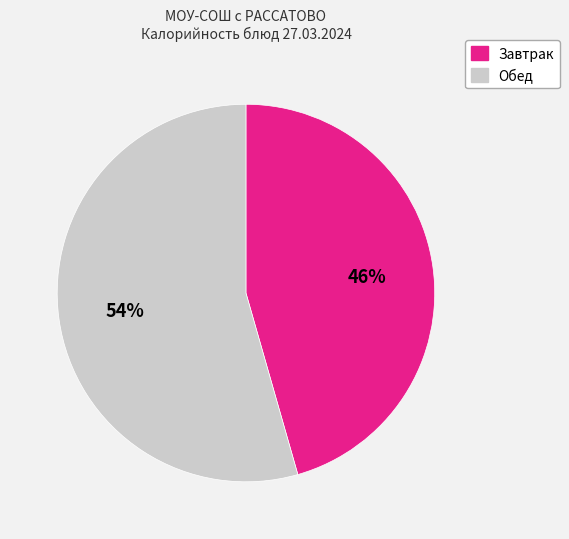

Does any single category account for the majority?

Yes